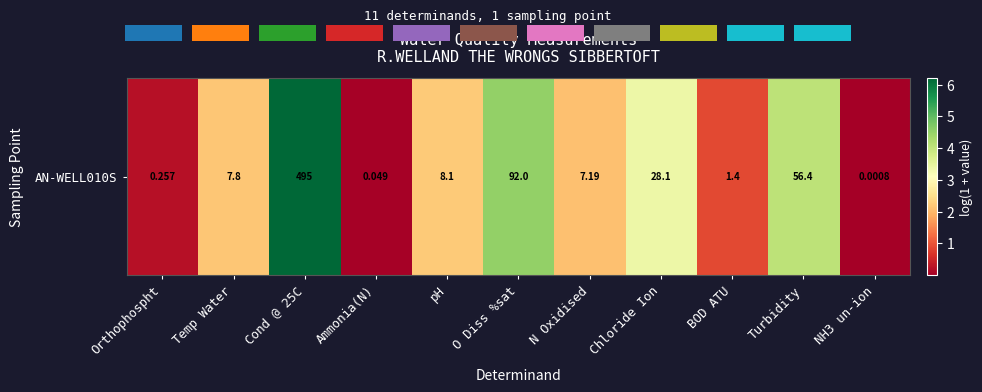

What value does the data have at Cond @ 25C?

6.2